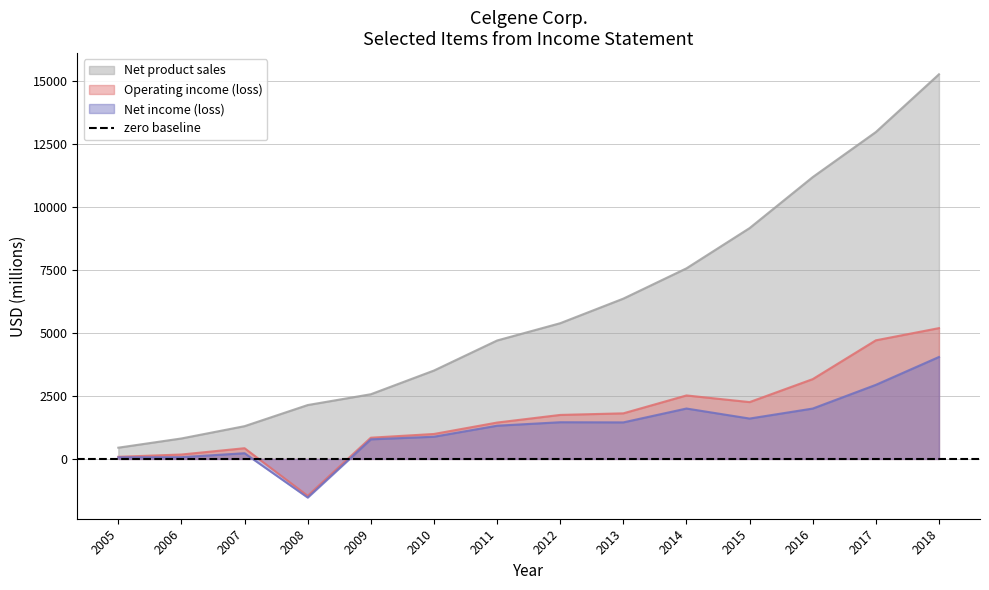

At how many categories does at least one series exceed 8421?

4